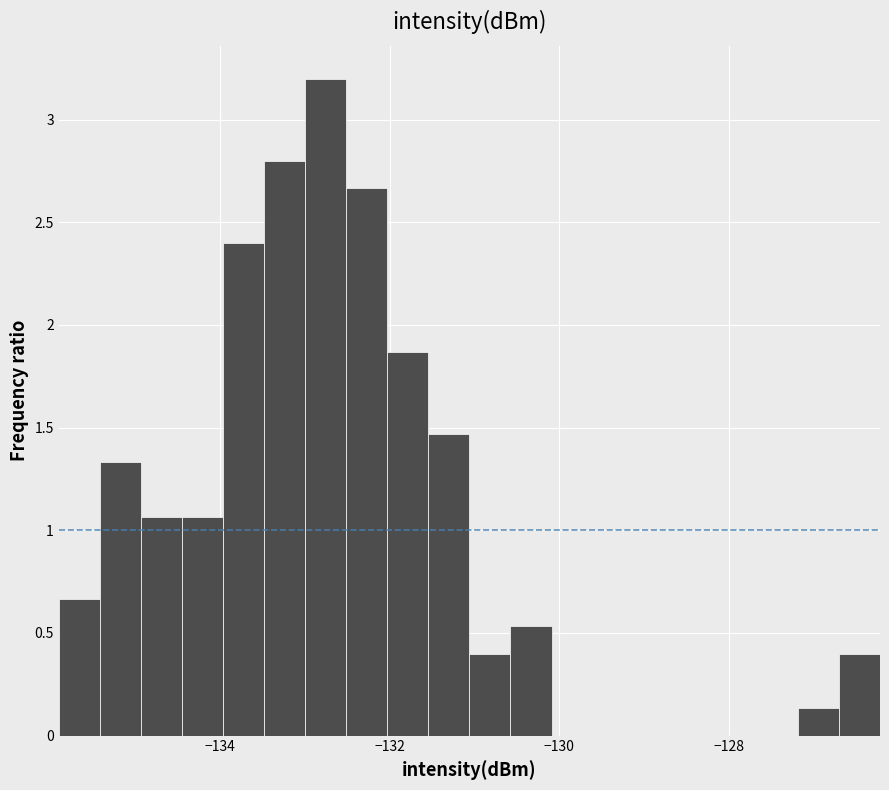

Around what value on the x-axis is the tallest bar? Give the approximate position of its centre, as read against the axis.

-132.8